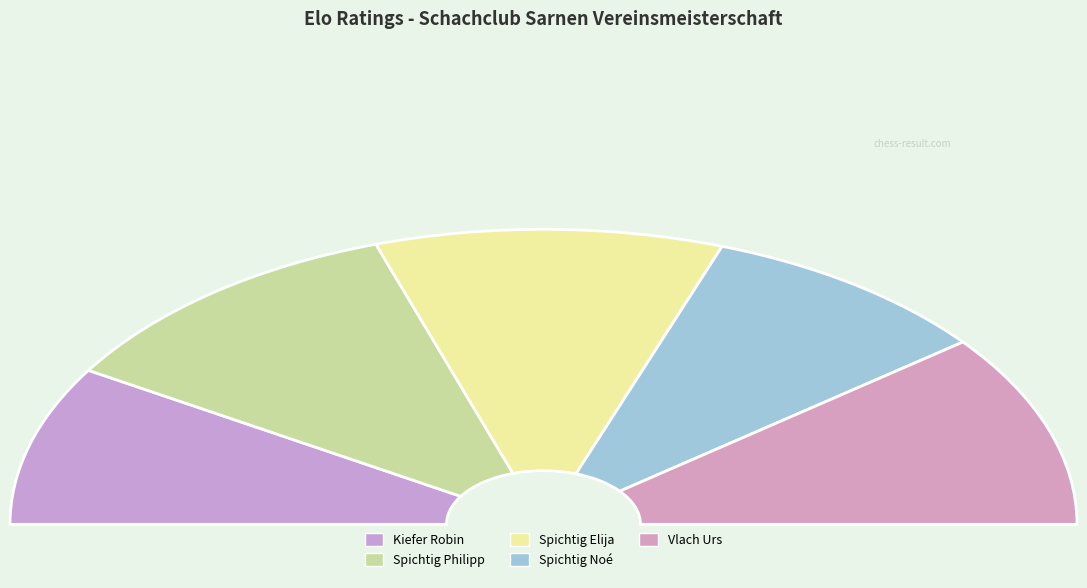

Combined, what portion of the pie is Spichtig Noé and Spichtig Elija?

39.0%